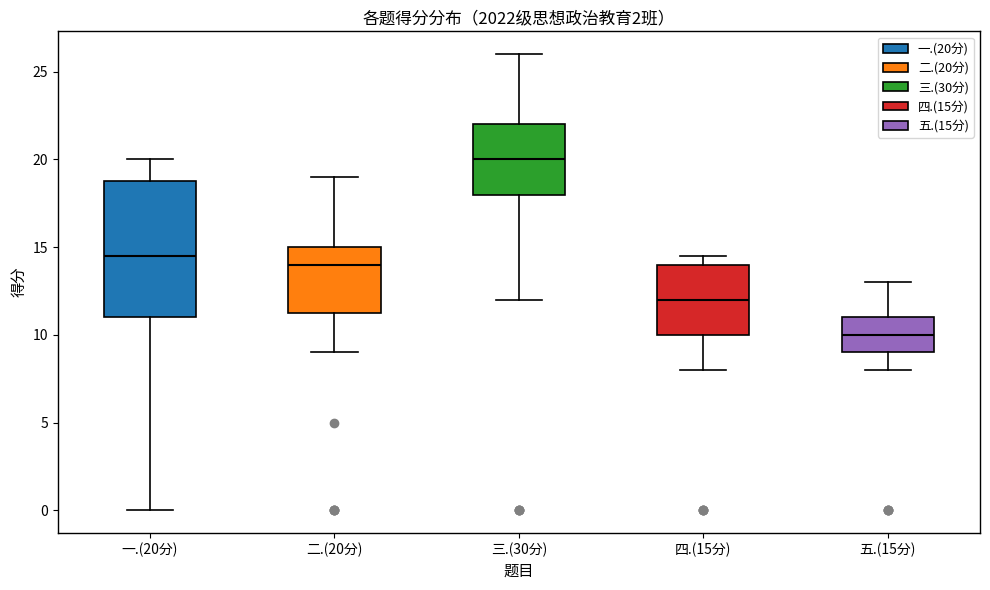

Where is the lower edge of the box for 二.(20分) on the y-axis? The values are not printed on the chart, so give them approximately, as read against the axis.

11.5